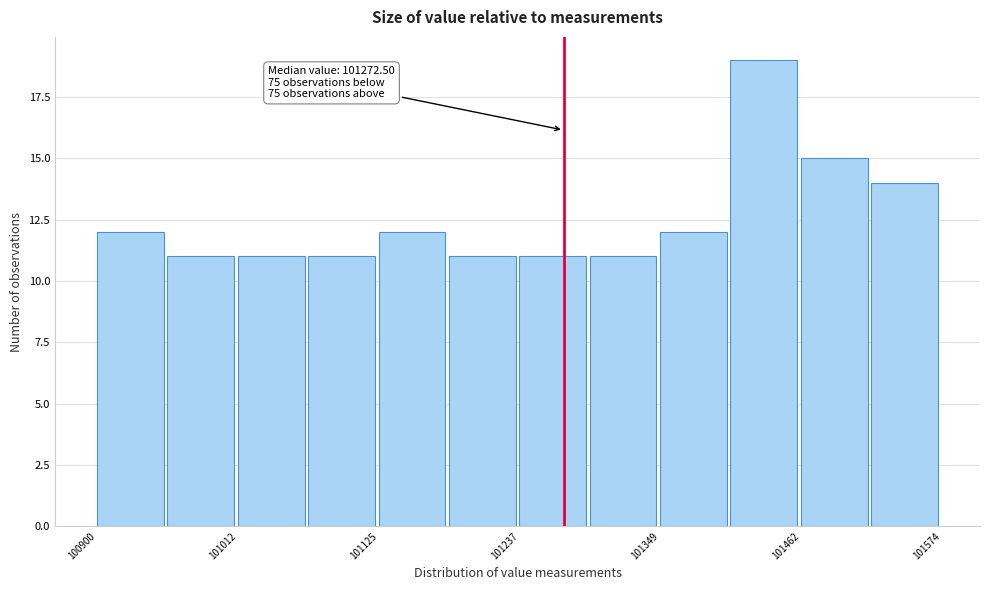

Read against the x-axis, roughly where is the centre of the tallest bar?

101440